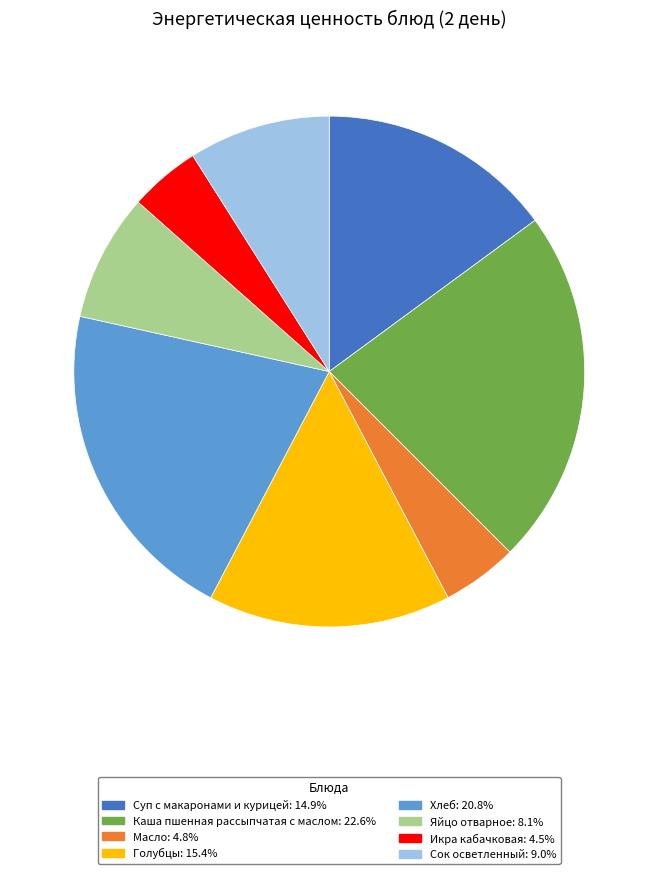

Count the number of slices in the pie.

8